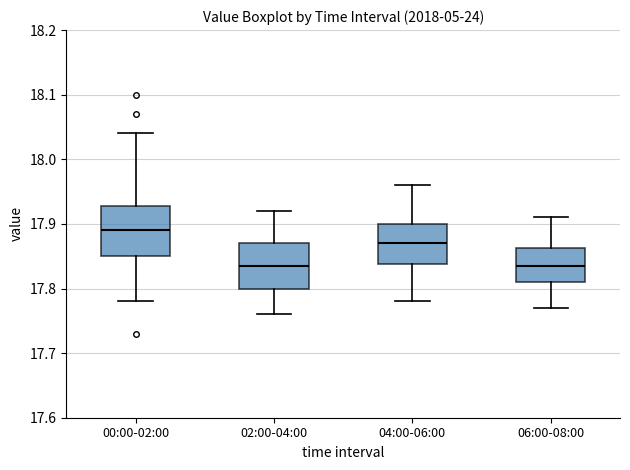

Where does the upper whisker of the box for 06:00-08:00 end on the y-axis? The values are not printed on the chart, so give them approximately, as read against the axis.

17.91